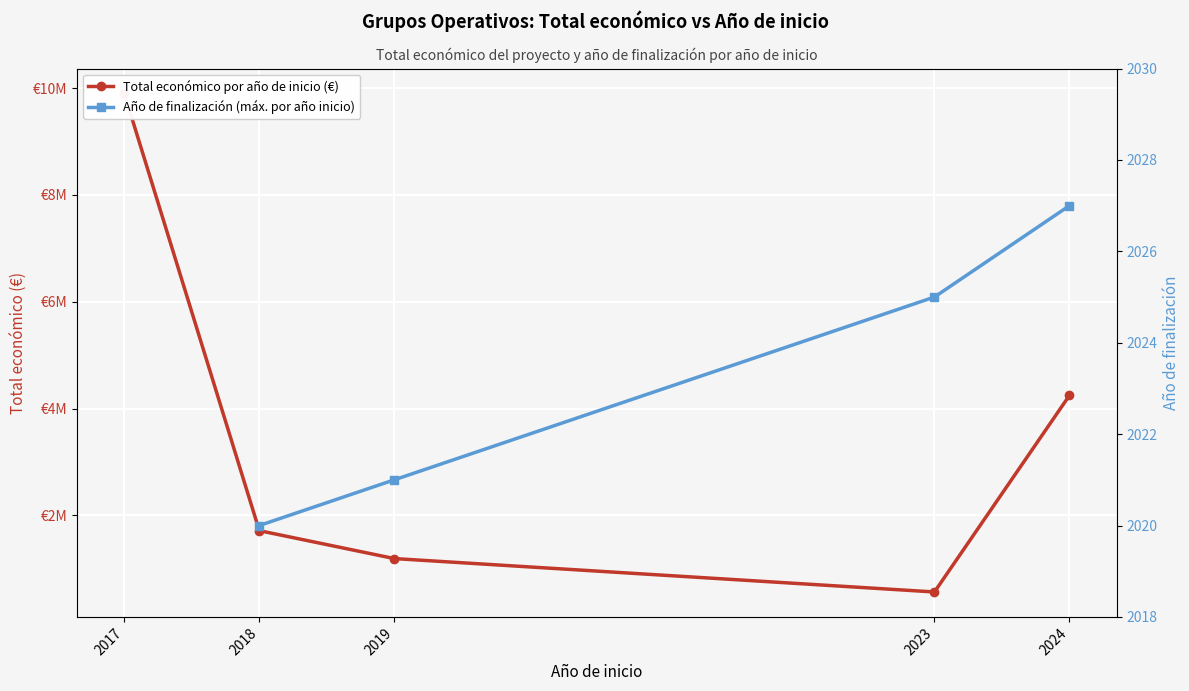

At how many categories does at least one series exceed 2878844?

2